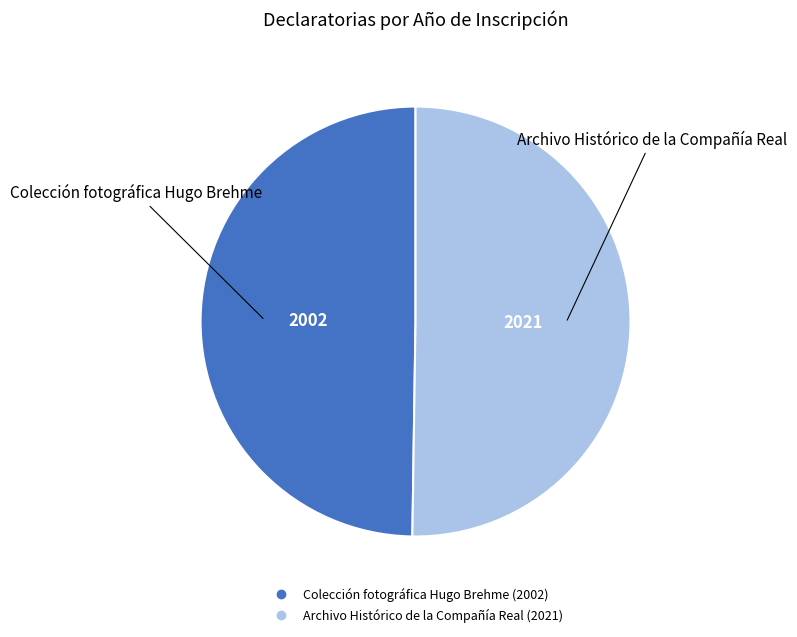

Combined, do Archivo Histórico de la Compañía Real and Colección fotográfica Hugo Brehme account for over 50%?

Yes